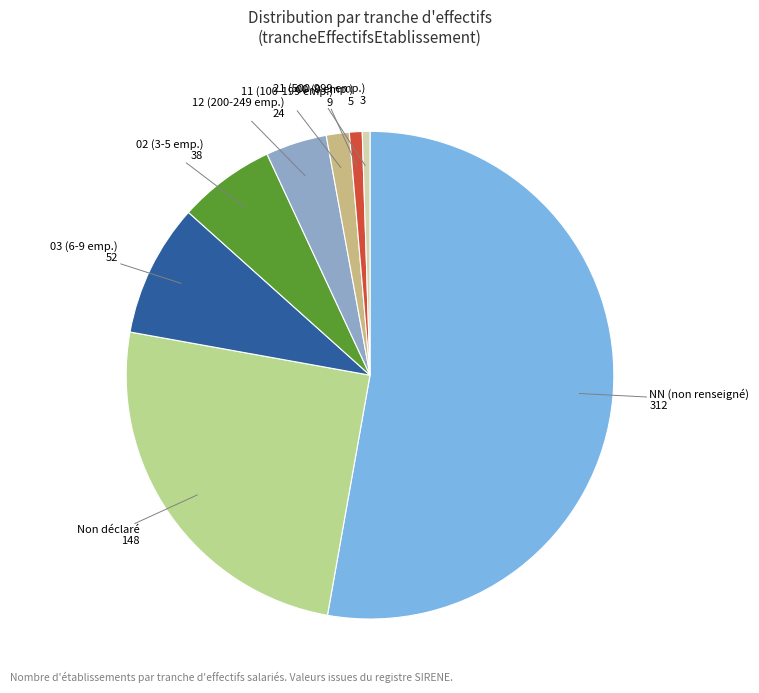

How many segments does this pie chart have?

8